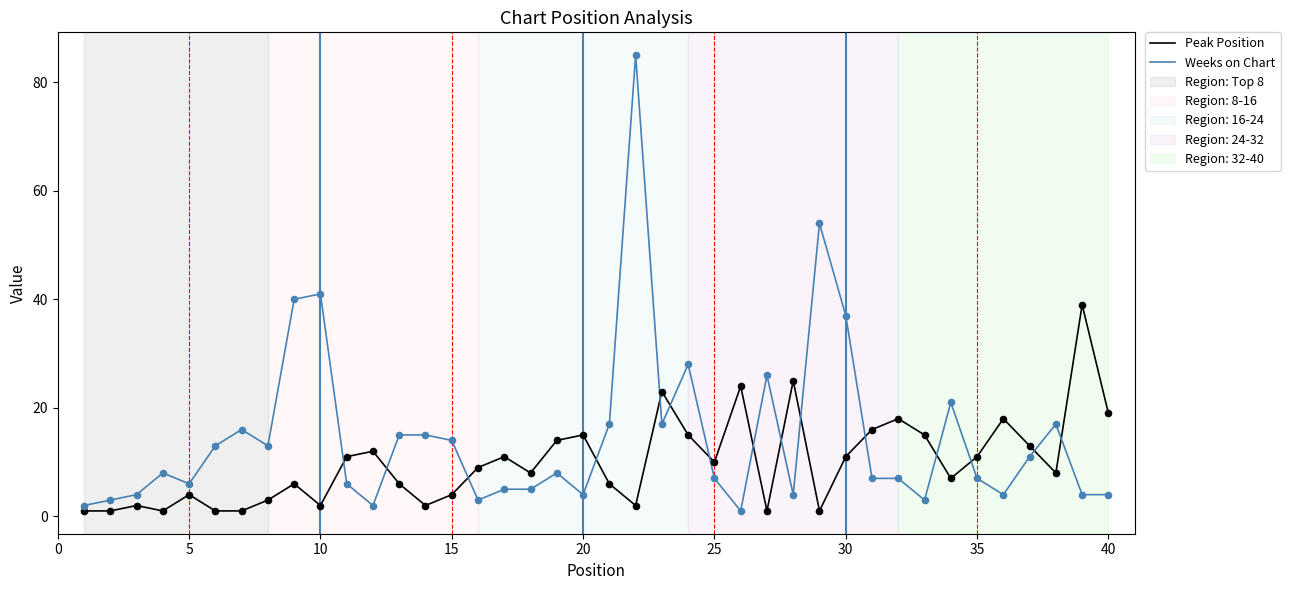

Which series has the largest total across all categories?

Weeks on Chart